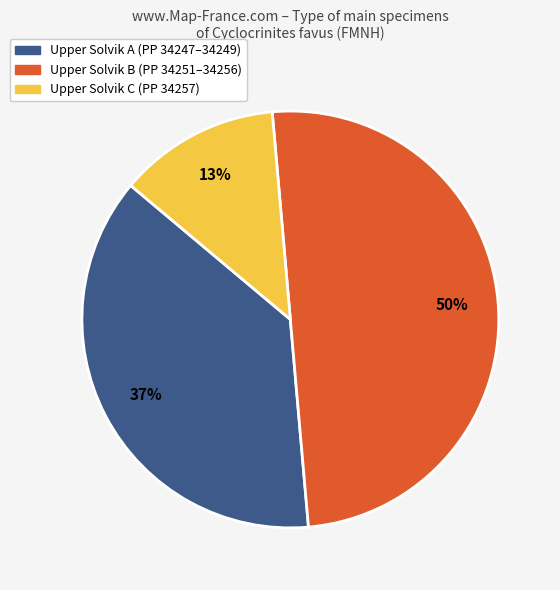

To the nearest percent, what is the average slice percentage?

33%